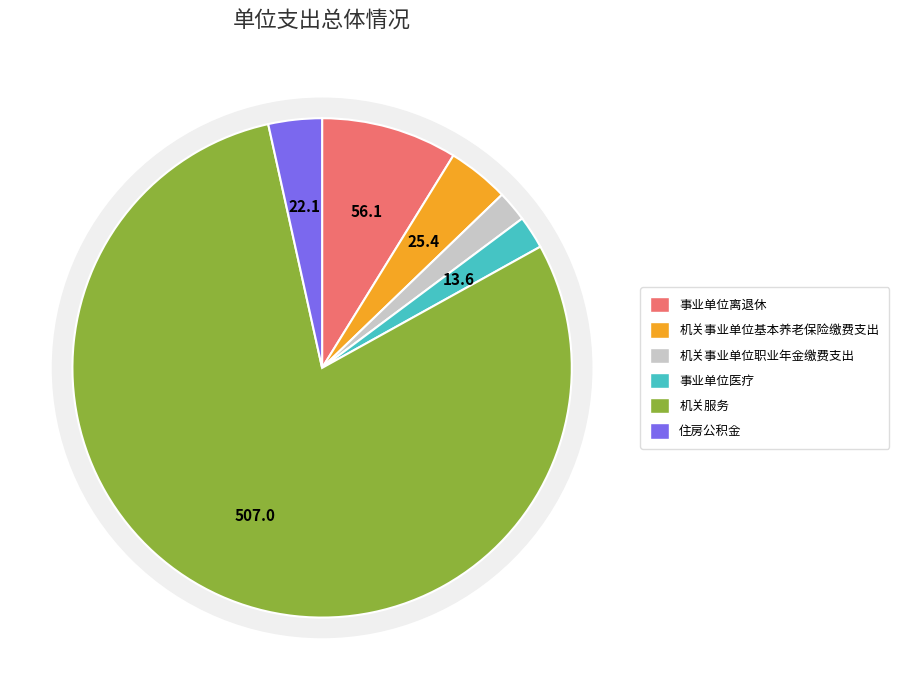

What is the change in value from 事业单位离退休 to 机关事业单位职业年金缴费支出?

-43.4